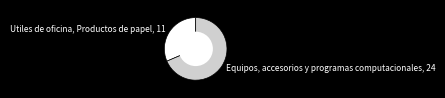

What is the smallest slice in the pie chart?

Utiles de oficina, Productos de papel